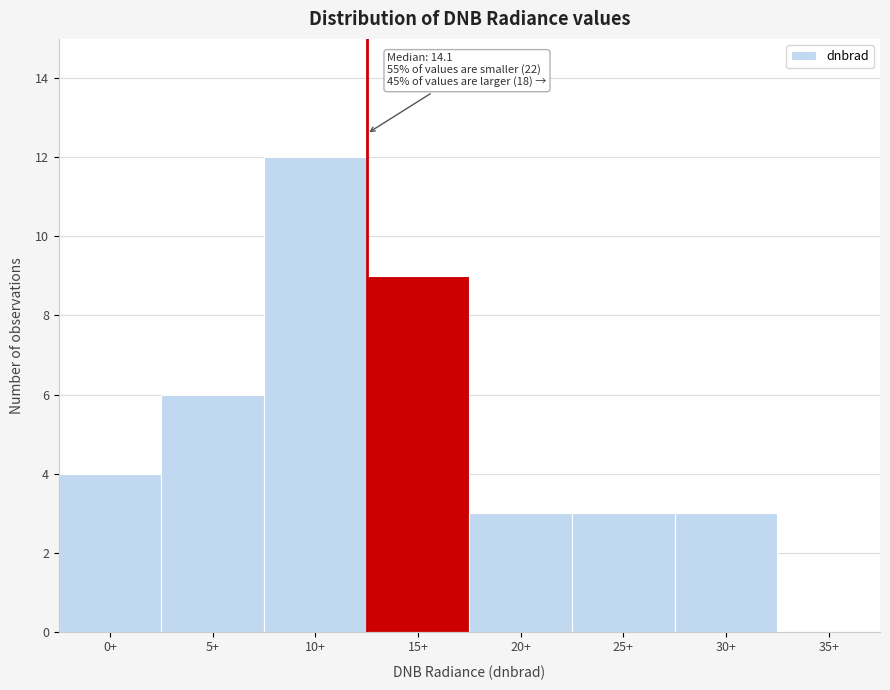

Reading left to right, what are all the values shown in this chart?

0+=4	5+=6	10+=12	15+=9	20+=3	25+=3	30+=3	35+=0